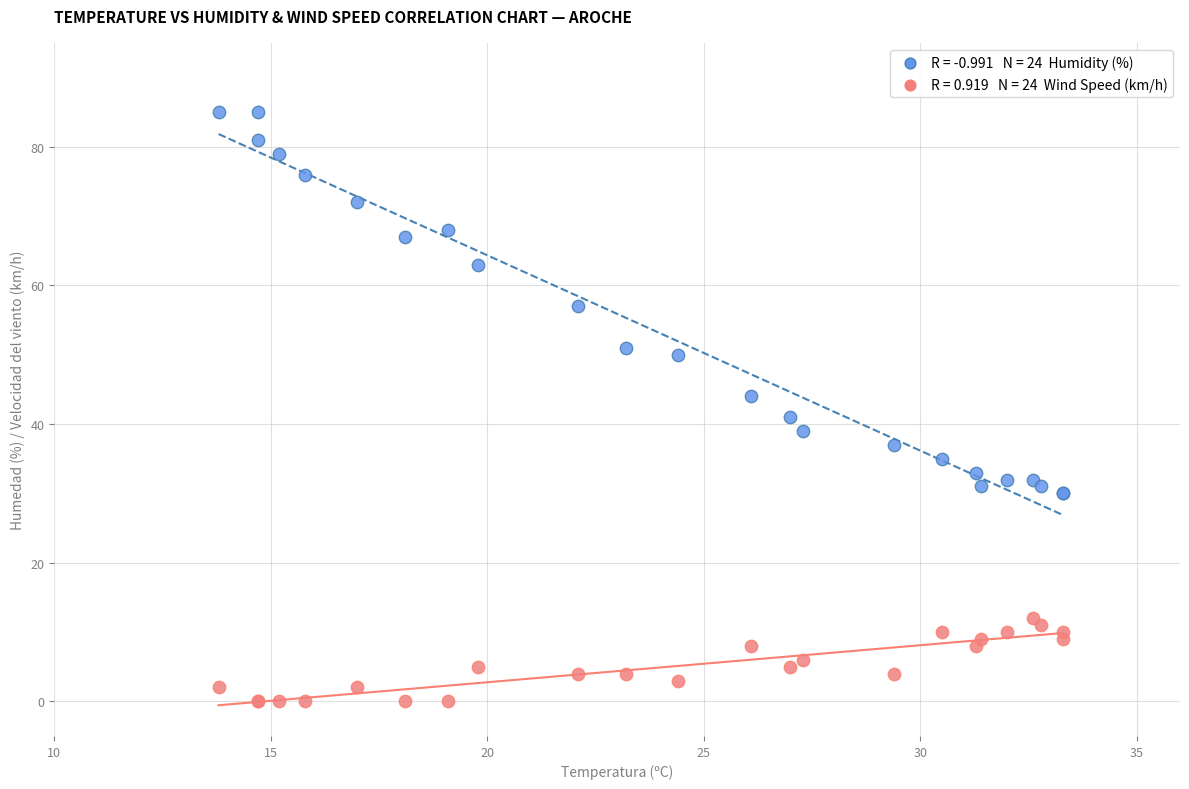

Across all series, what Y value is closest to 42?

41